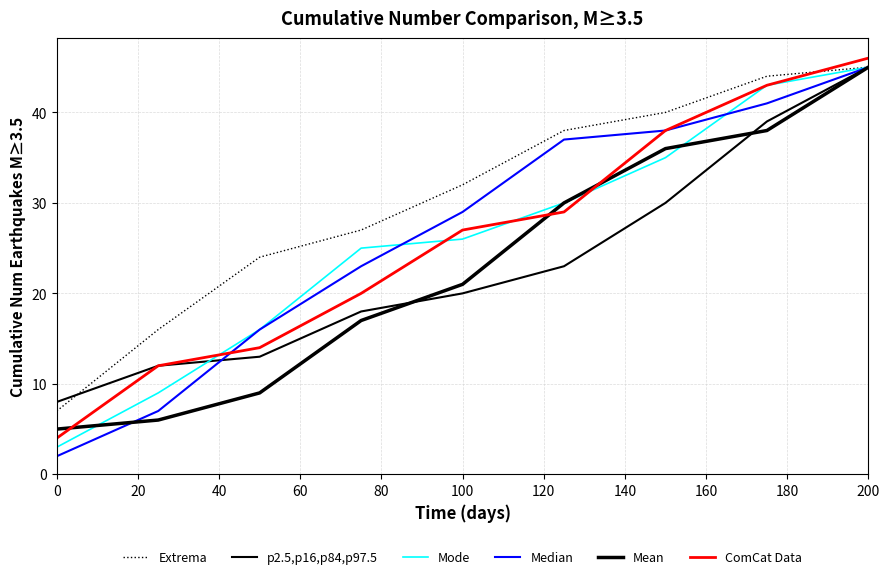

At how many categories does at least one series exceed 40?

2